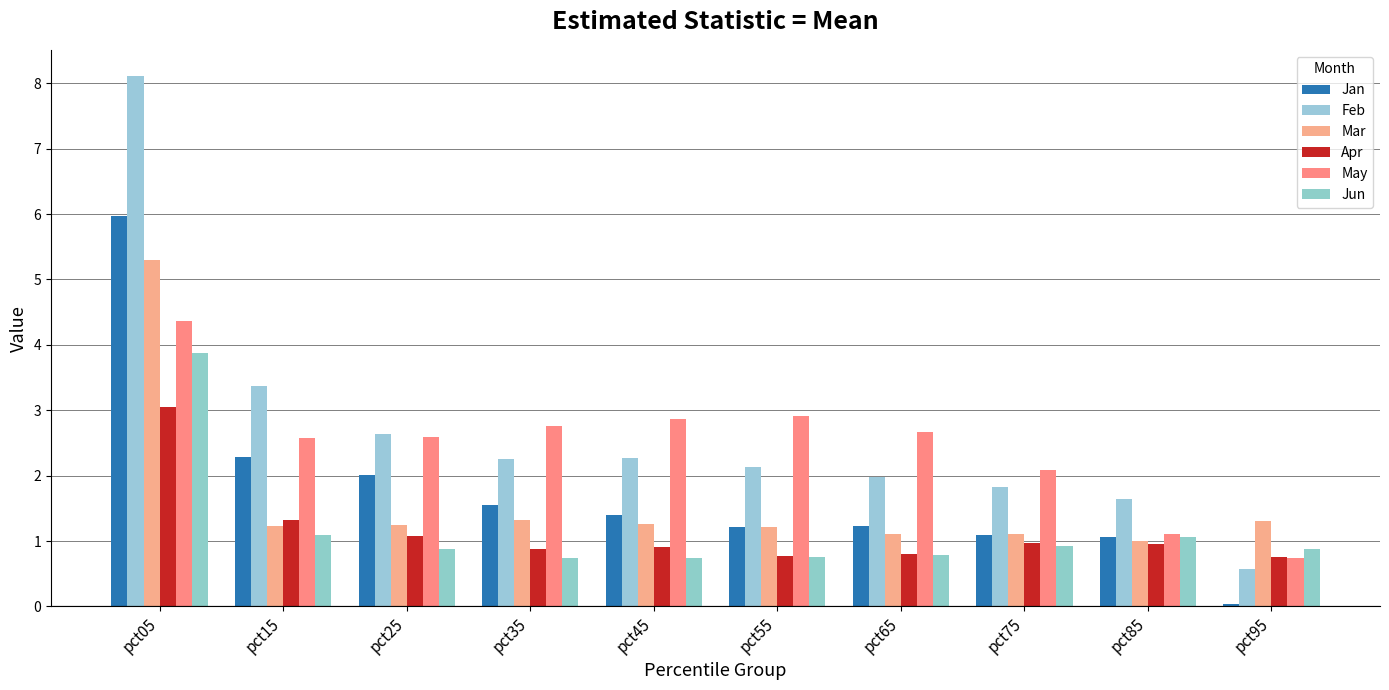

What is the value of the Jun bar at the 7th from the left?

0.8